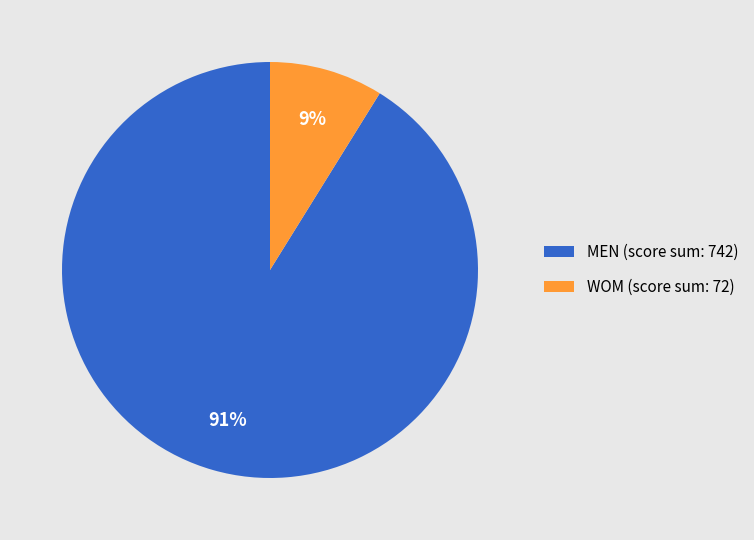

Count the number of slices in the pie.

2